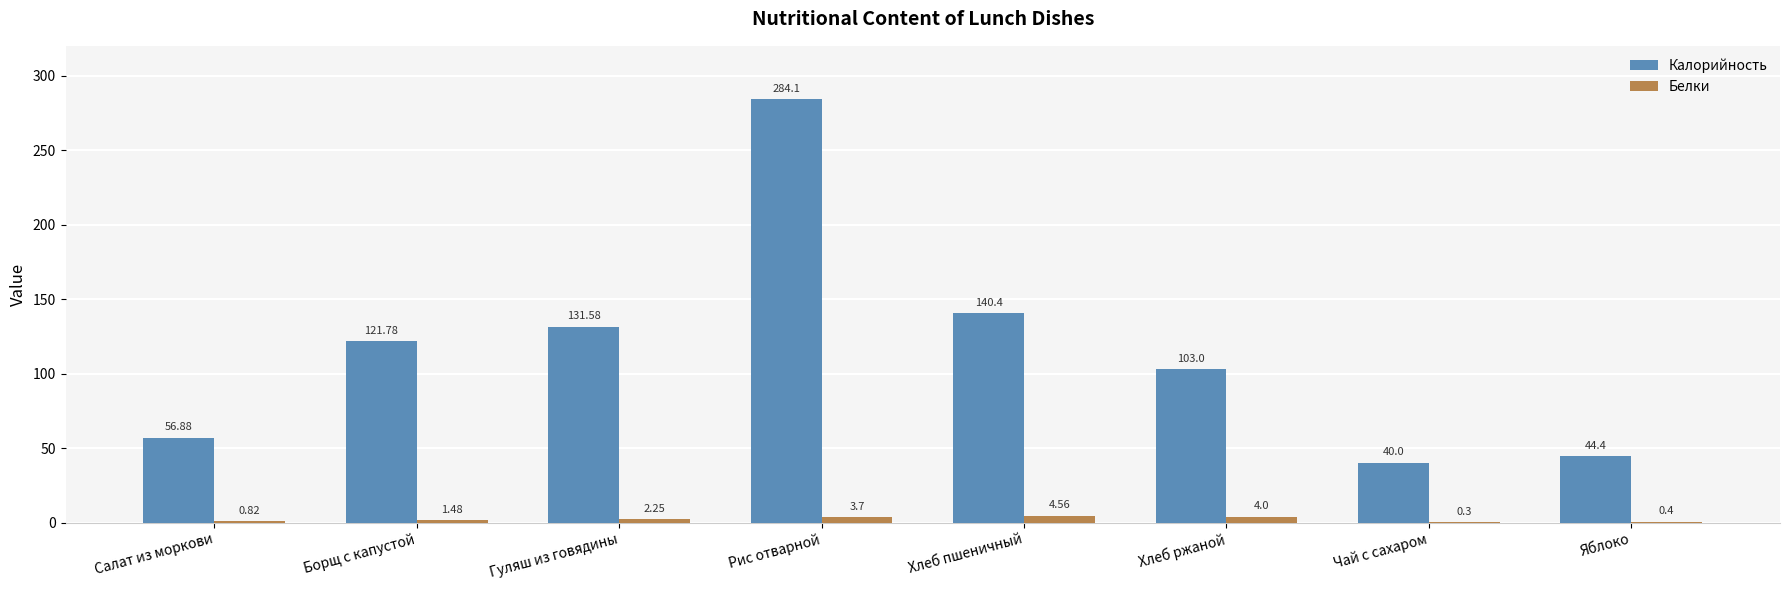

Between Гуляш из говядины and Яблоко, which series saw the biggest shift?

Калорийность